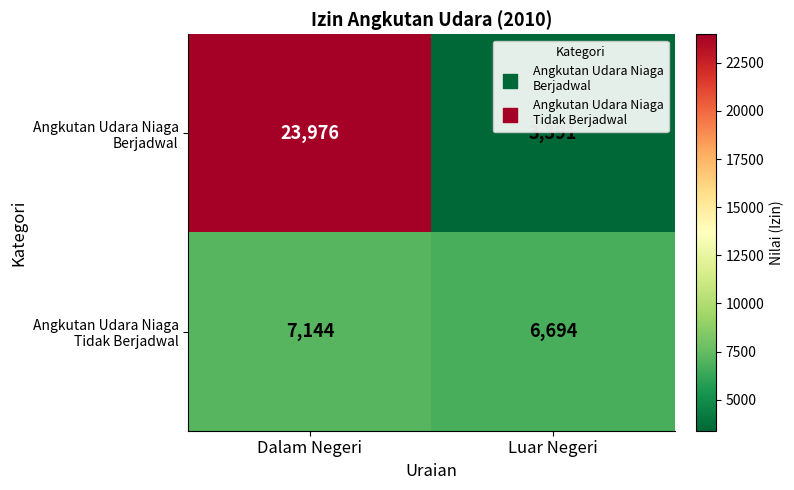

What is the maximum value shown in the chart?

23976